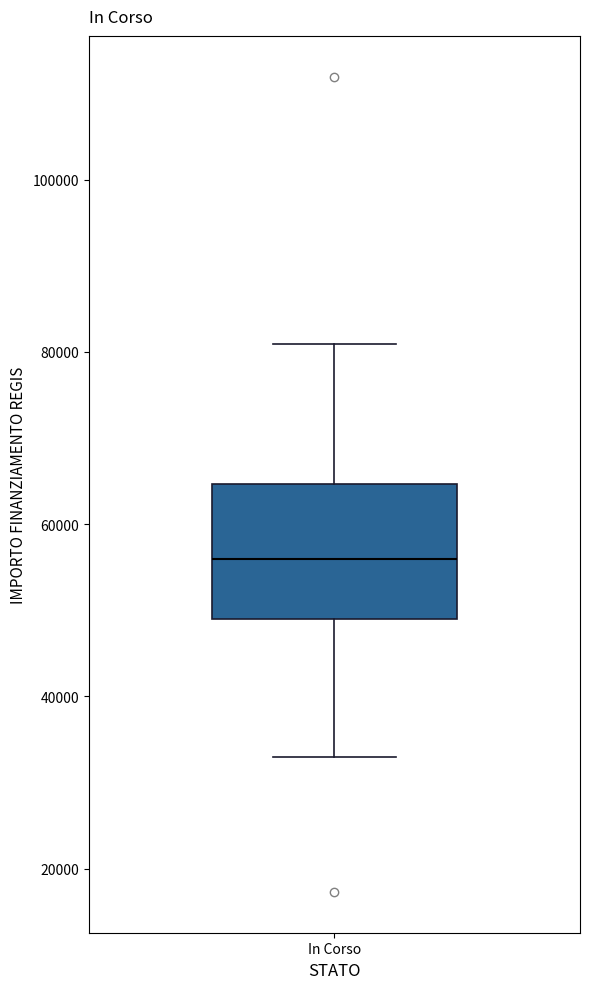

Transcribe this box plot: give where the median line is, the range the box spans, and where the two whiskers end, as read against the y-axis. The values are not printed on the chart, so give them approximately, as read against the axis.

median 56000, box 50000 to 64000, whiskers 32000 to 80000